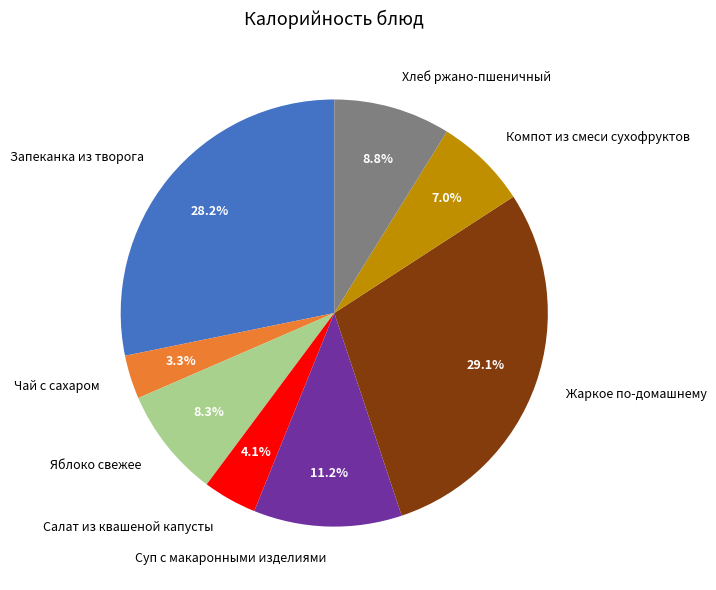

What is the total percentage of Хлеб ржано-пшеничный and Компот из смеси сухофруктов?

15.8%